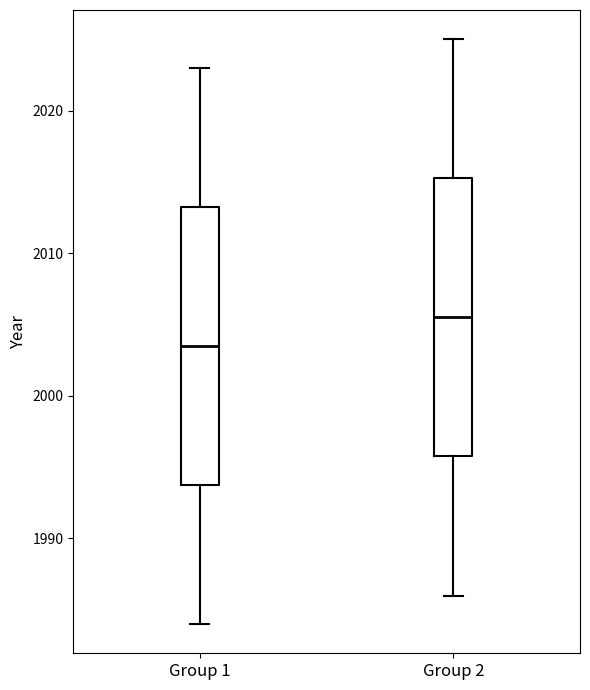

Where is the lower edge of the box for Group 2 on the y-axis? The values are not printed on the chart, so give them approximately, as read against the axis.

1996